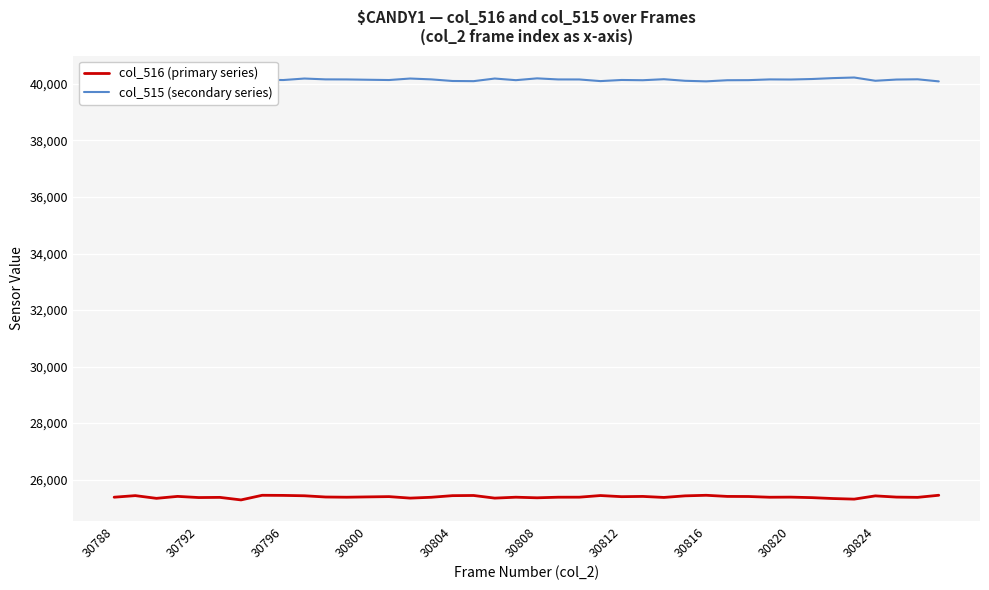

How many lines are shown in the chart?

2